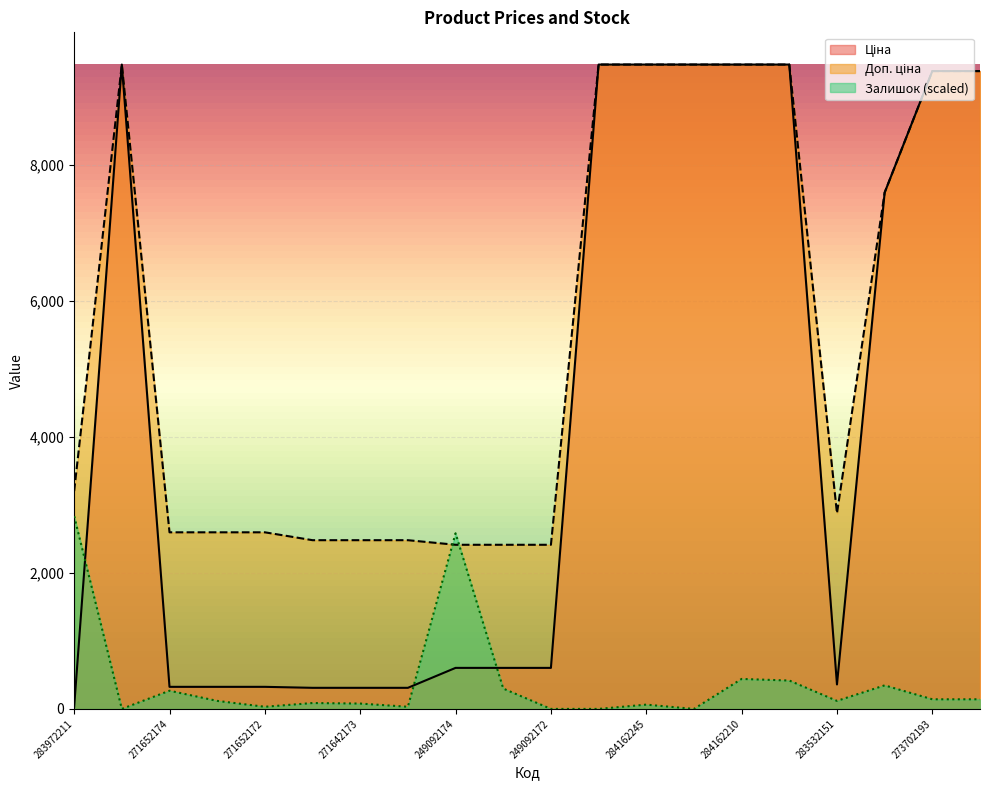

Rank the series at 284162245 from lowest to highest value.

Залишок, Ціна, Доп. ціна